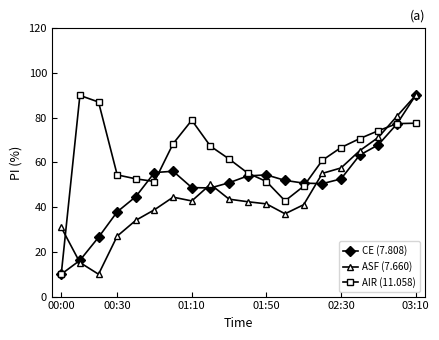

What is the maximum value for CE (7.808)?

90.0